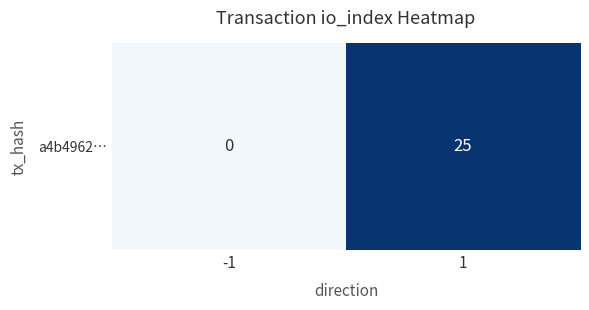

What is the sum of the values at -1 and 1?

25